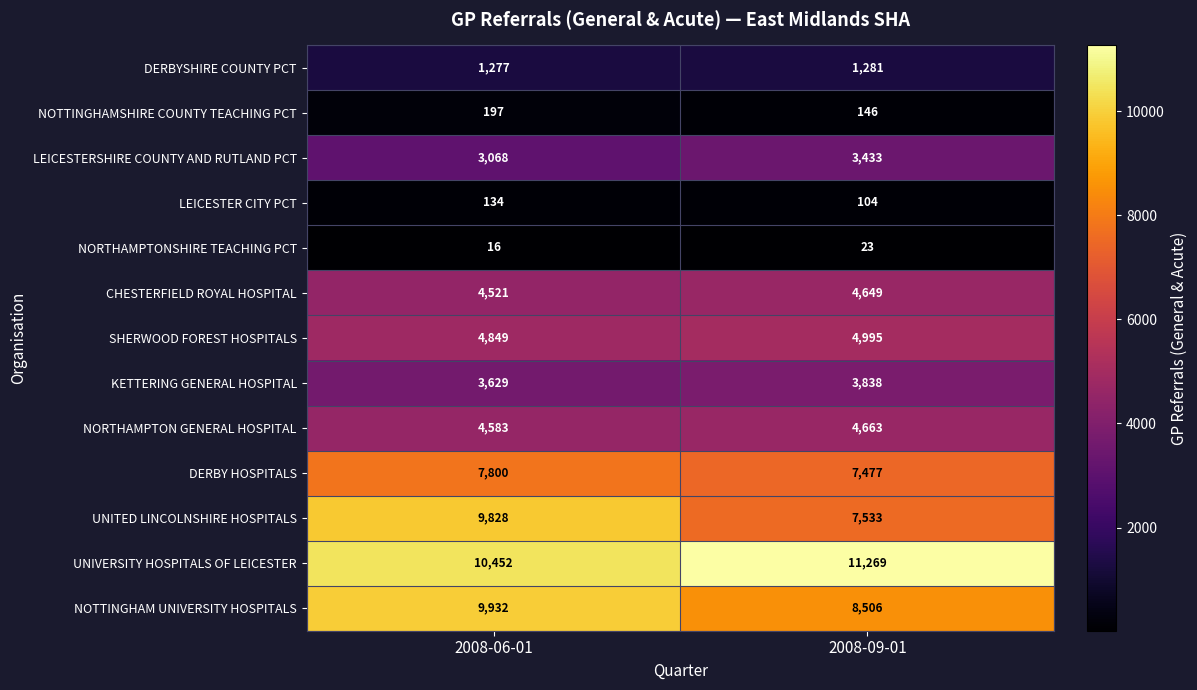

What is the difference between the LEICESTERSHIRE COUNTY AND RUTLAND PCT values at 2008-06-01 and 2008-09-01?

365